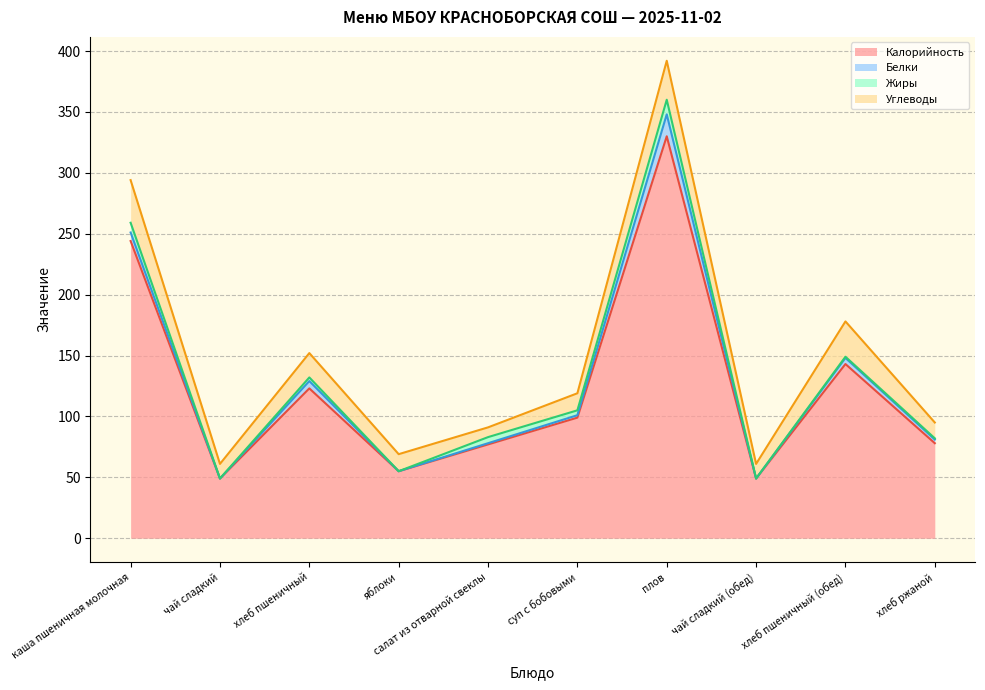

The value of Углеводы at суп с бобовыми is 21. True or false?

False